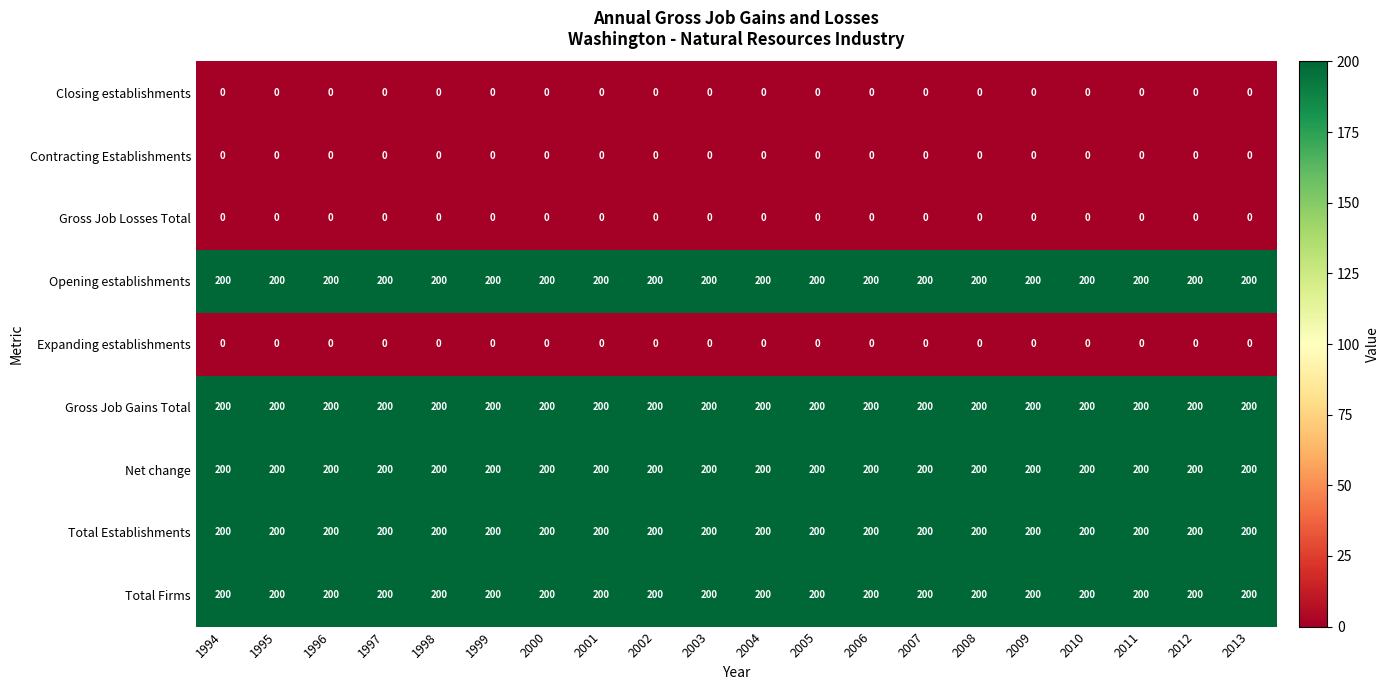

What is the total value across all series at 2013?

1000